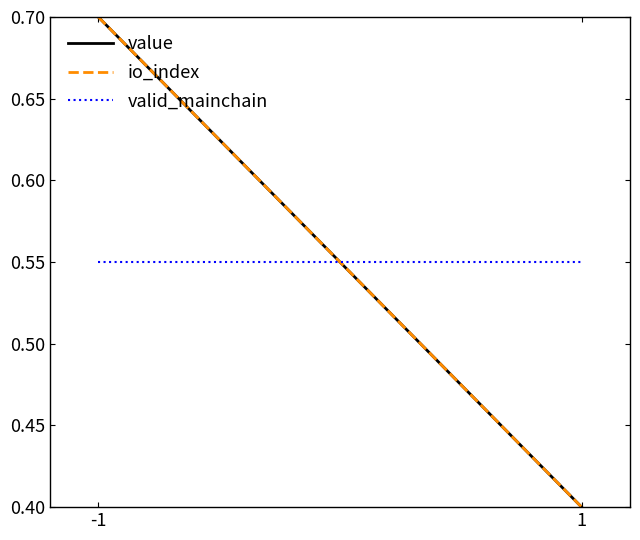

What is the maximum value for valid_mainchain?

0.6